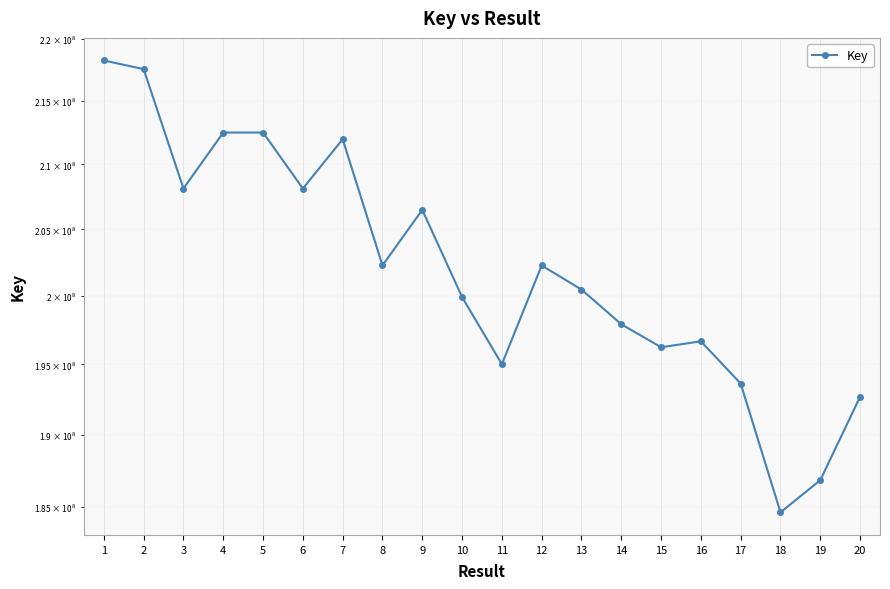

What is the change in value from 5 to 15?

-16245678